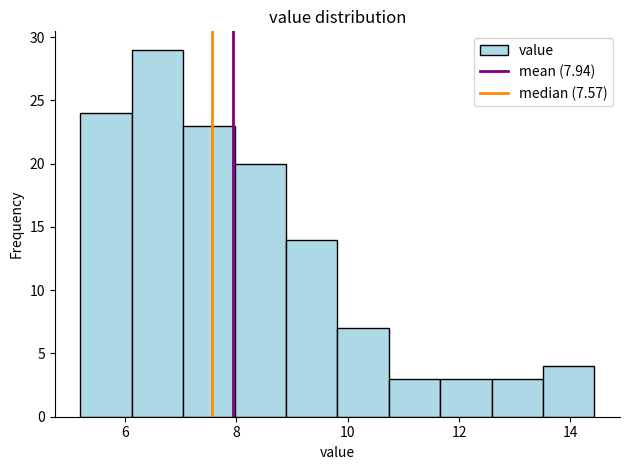

Reading left to right, transcribe this chart: for each bar, give the range it covers on the x-axis and its height. Neither the bar edges nor the heights are printed on the chart, so give them approximately, as read against the axes.

5.2 to 6.2: 24
6.2 to 7.0: 29
7.0 to 8.0: 23
8.0 to 8.8: 20
8.8 to 9.8: 14
9.8 to 10.8: 7
10.8 to 11.6: 3
11.6 to 12.6: 3
12.6 to 13.6: 3
13.6 to 14.4: 4